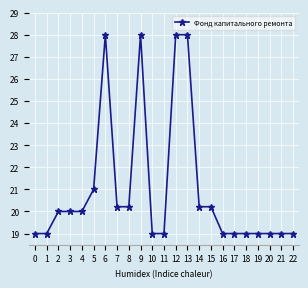

The value at 1 is 19.0. True or false?

True